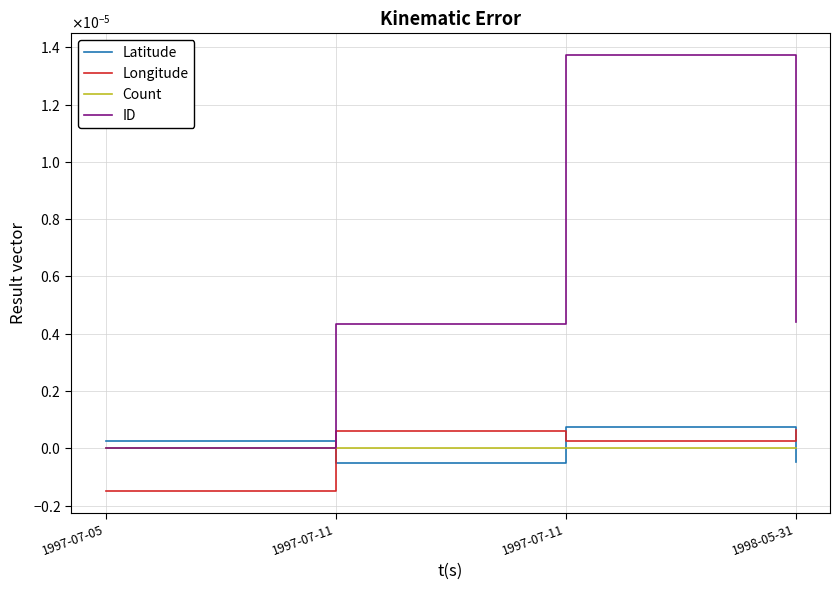

Is this an area chart (filled region under the line)?

No